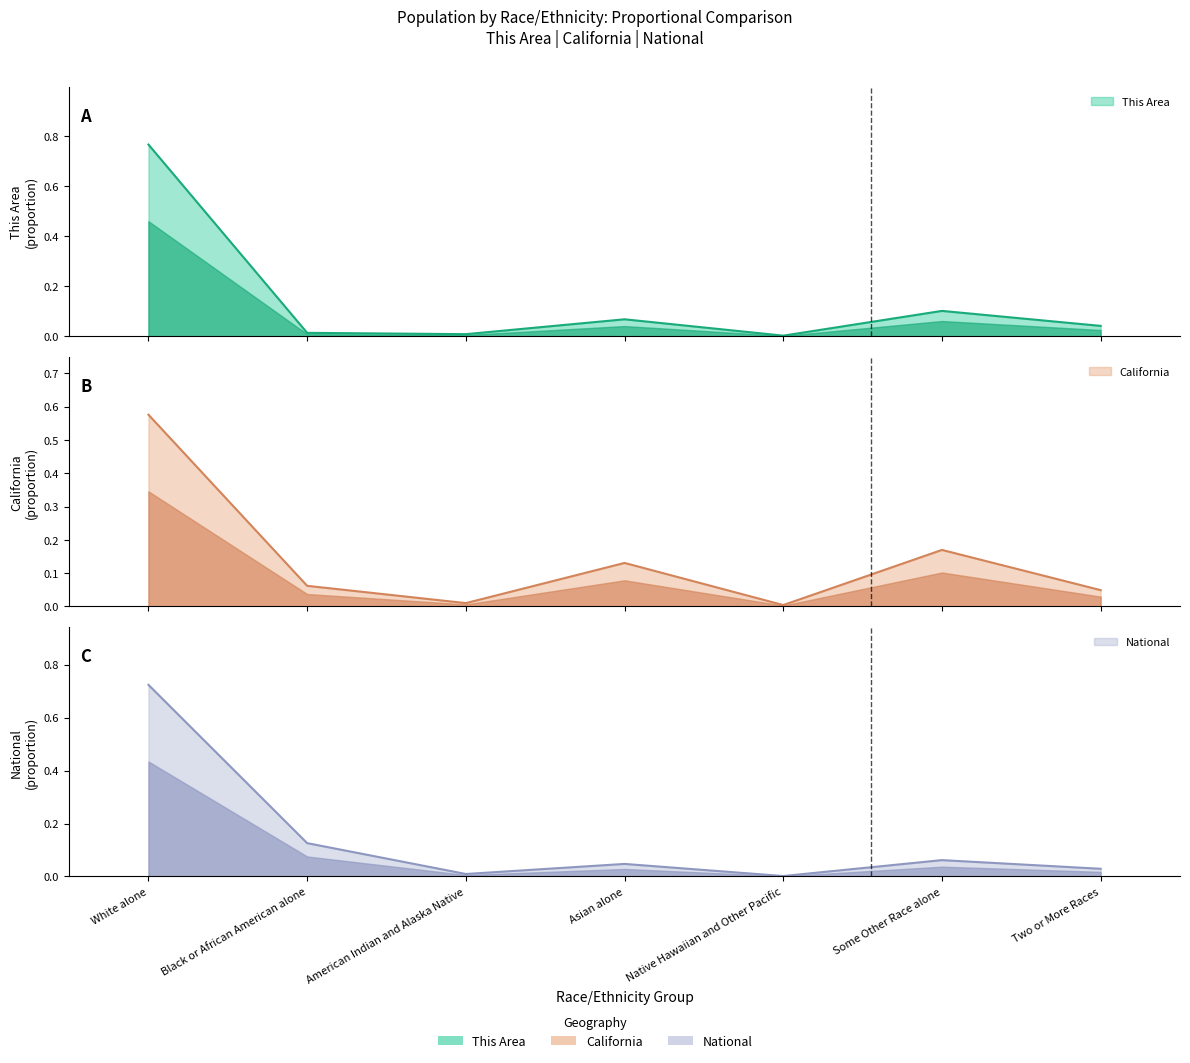

Is it true that National equals 0.2 at Black or African American alone?

False